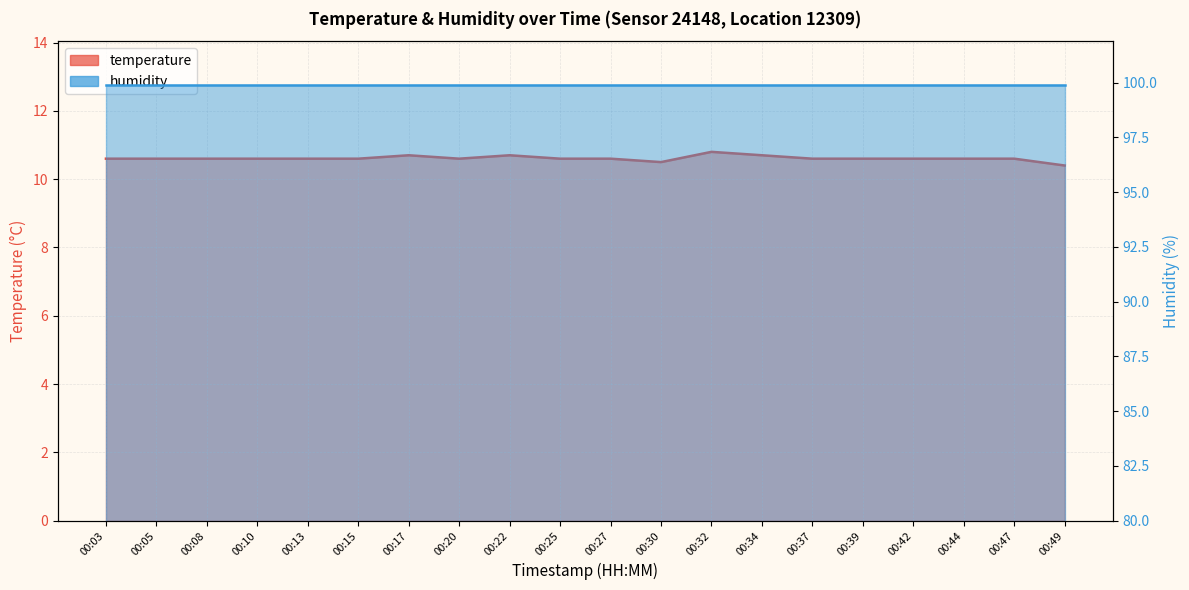

Rank the categories by value from highest to lowest.

00:32, 00:17, 00:22, 00:34, 00:03, 00:05, 00:08, 00:10, 00:13, 00:15, 00:20, 00:25, 00:27, 00:37, 00:39, 00:42, 00:44, 00:47, 00:30, 00:49